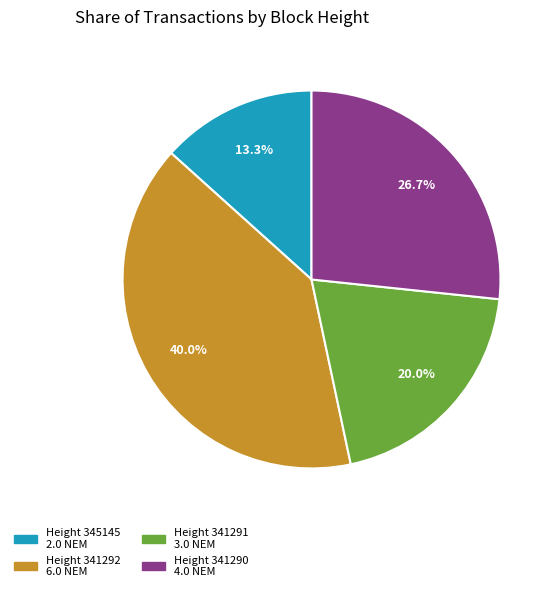

To the nearest percent, what is the difference between the largest and smallest slice percentages?

27%